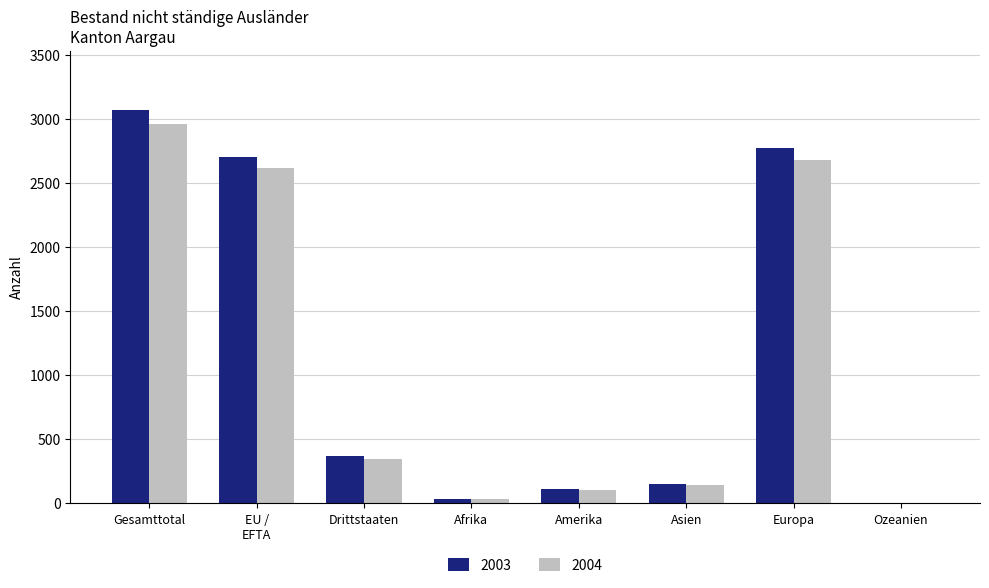

What is the greatest value displayed?

3072